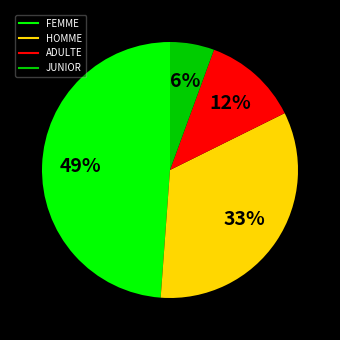

To the nearest percent, what portion does FEMME represent?

49%